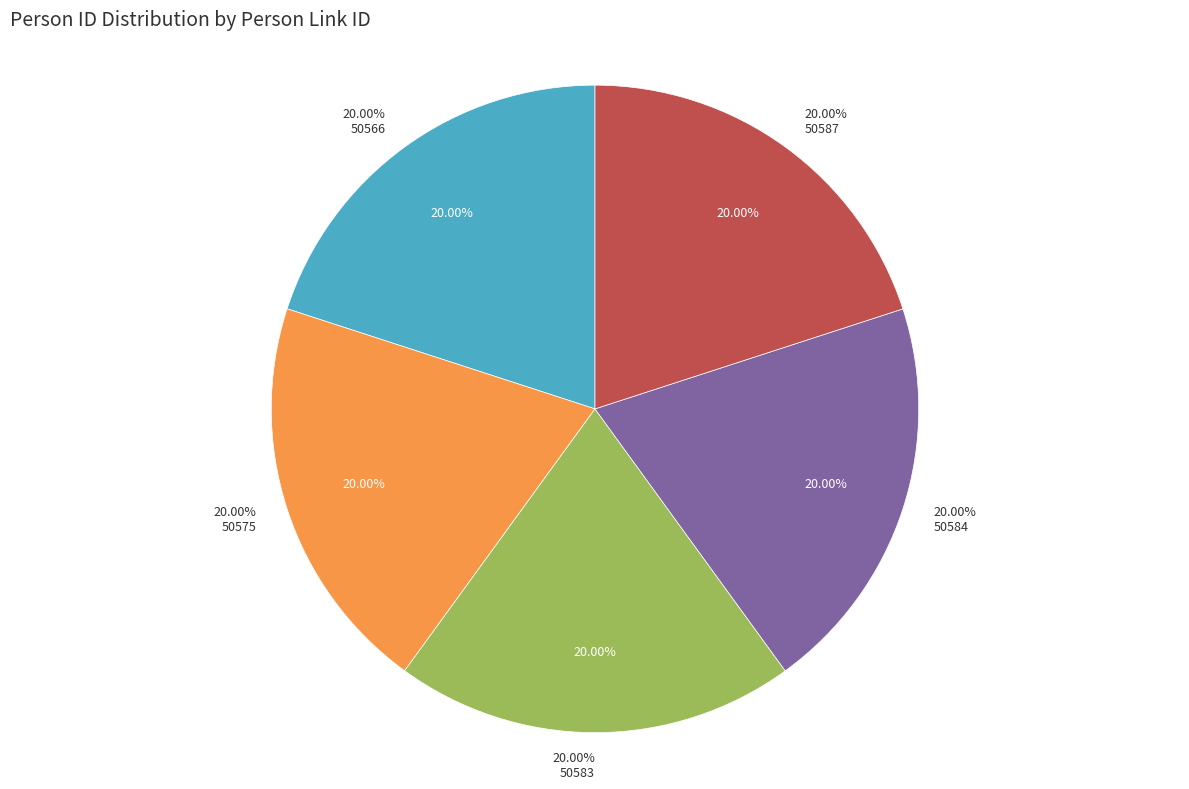

Does 50584 represent more than half of the total?

No